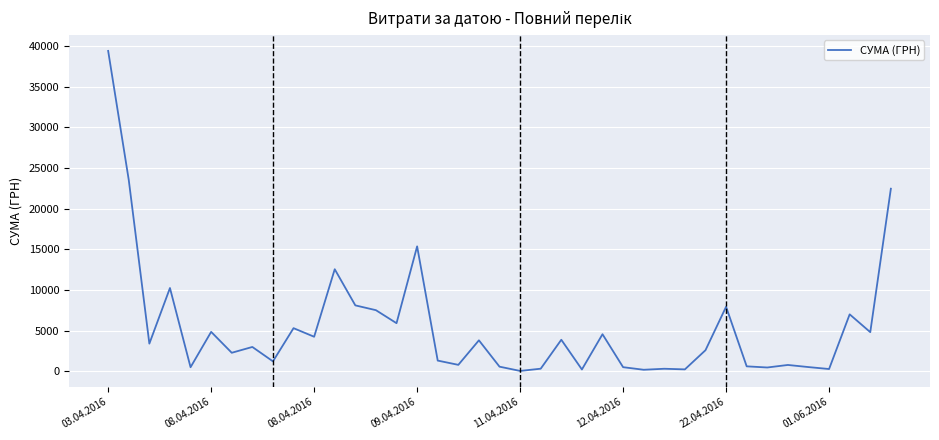

How many lines are shown in the chart?

1